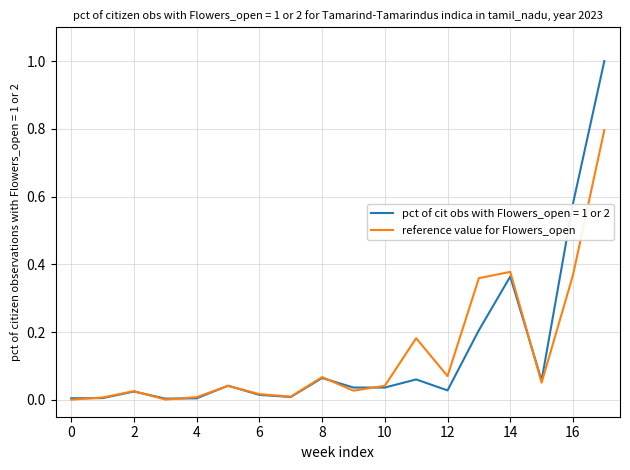

Does the chart have visible grid lines?

Yes